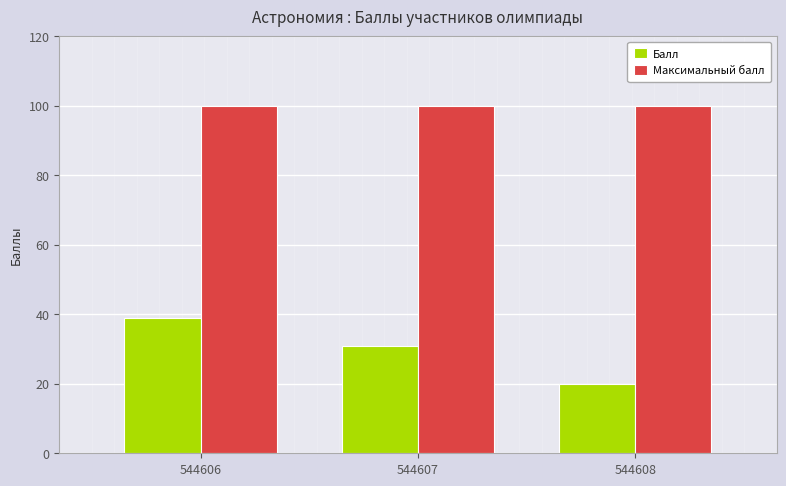

What is the average value of the Балл series?

30